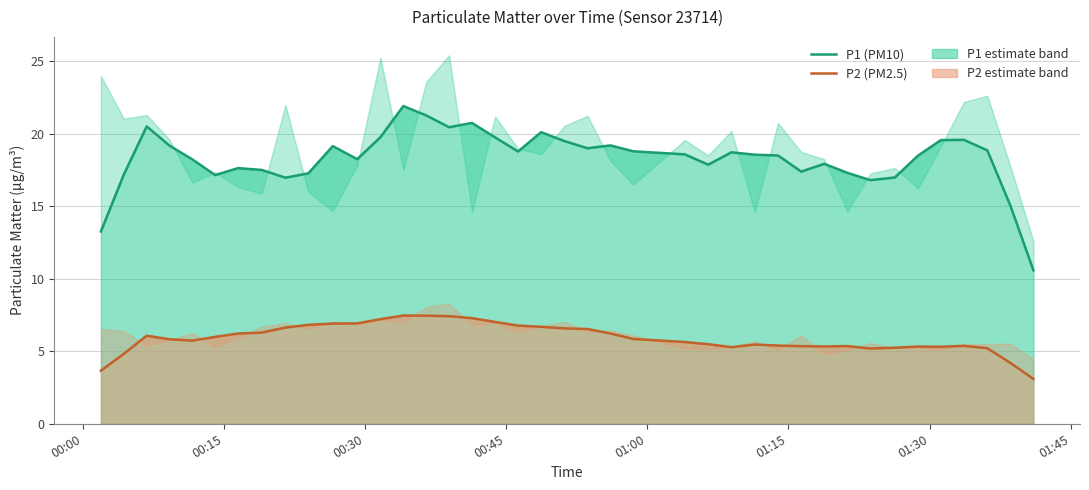

Which series has the largest range (max minus min)?

P1 (PM10)